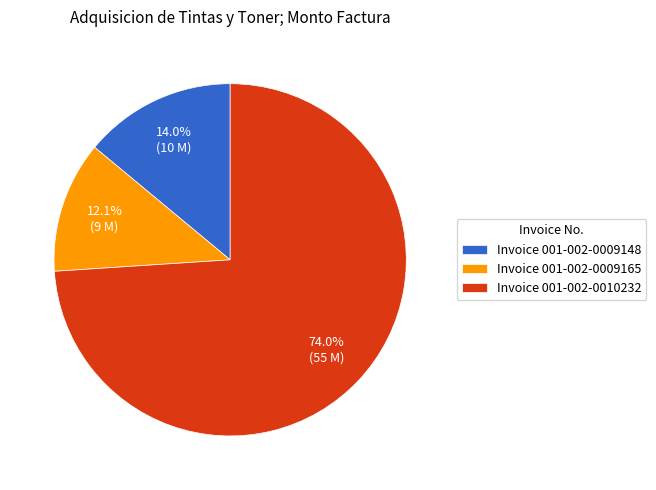

Which category accounts for the majority?

Invoice 001-002-0010232